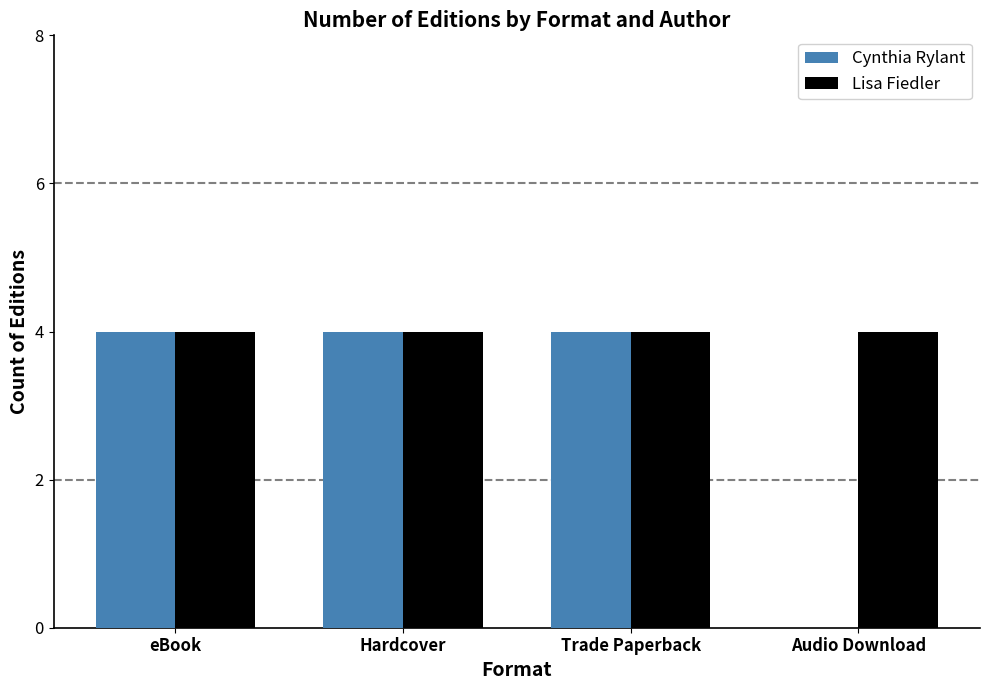

Which series has the widest spread of values?

Cynthia Rylant